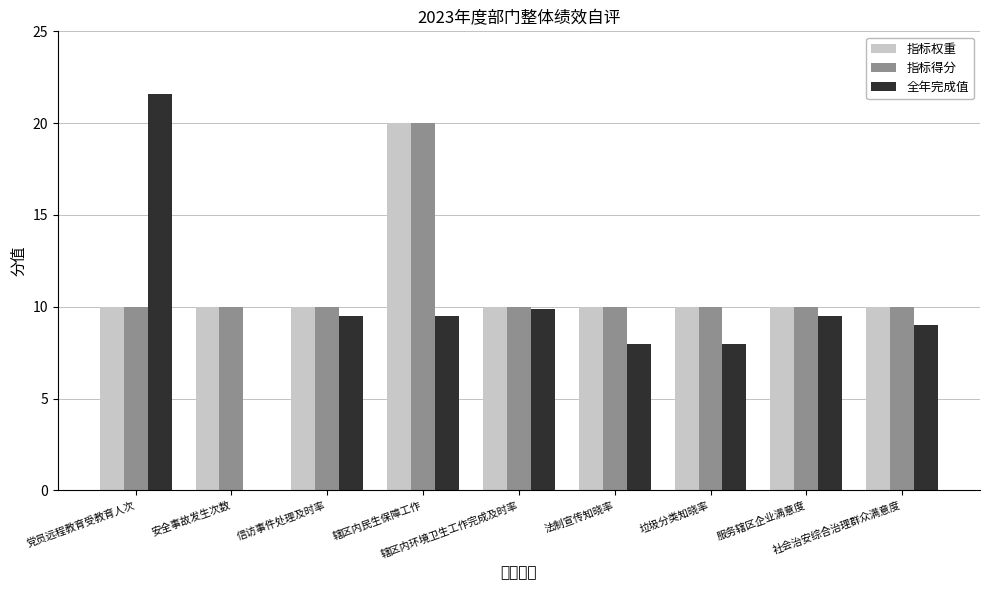

What position from the left is 安全事故发生次数?

2